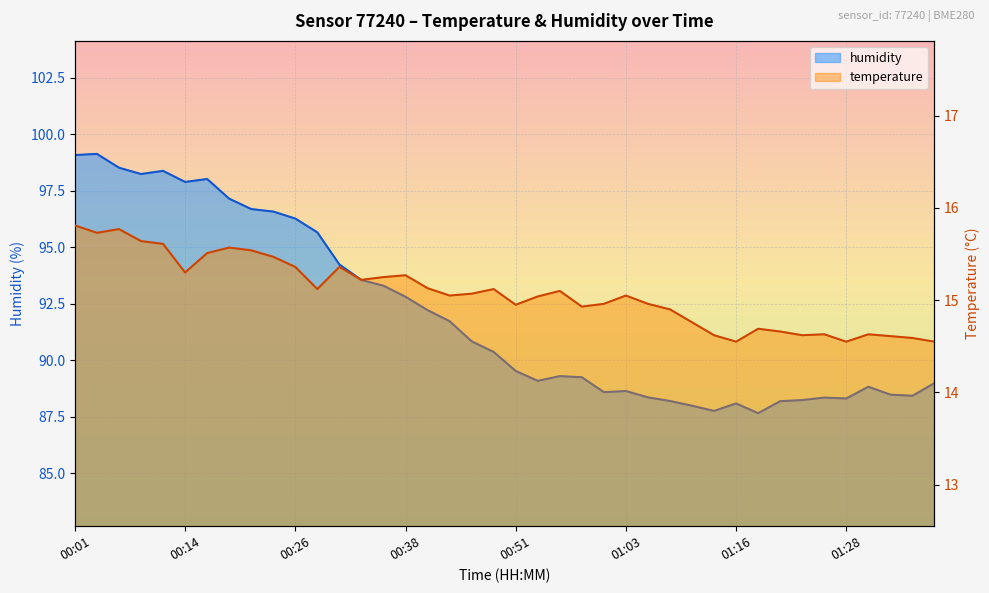

Which series changed the most between 00:04 and 00:53?

humidity